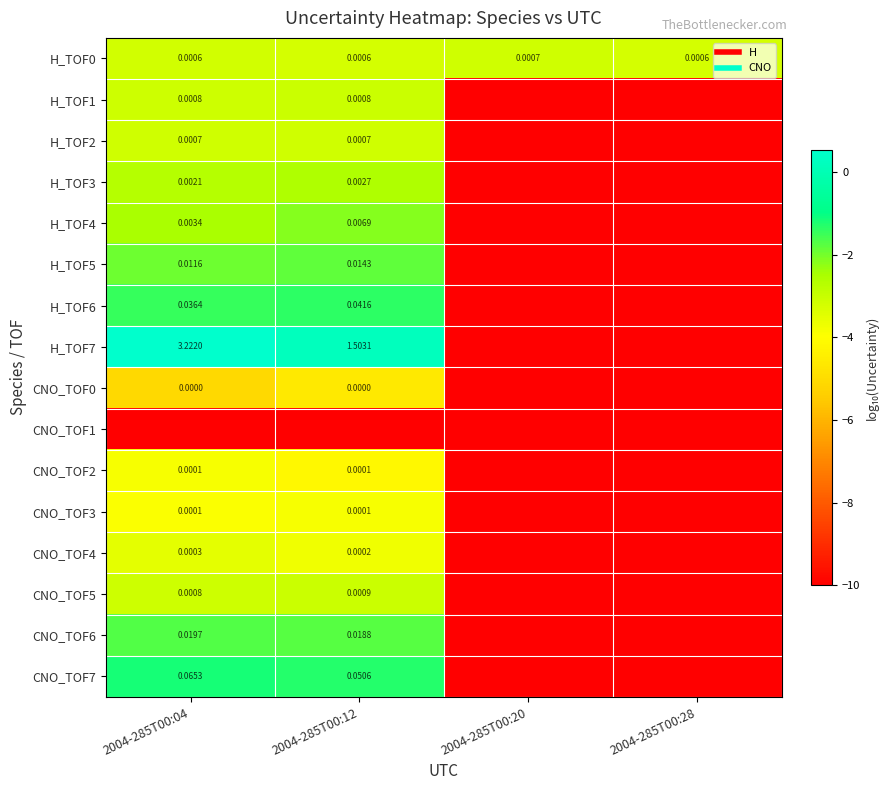

What is the maximum value shown in the chart?

0.5